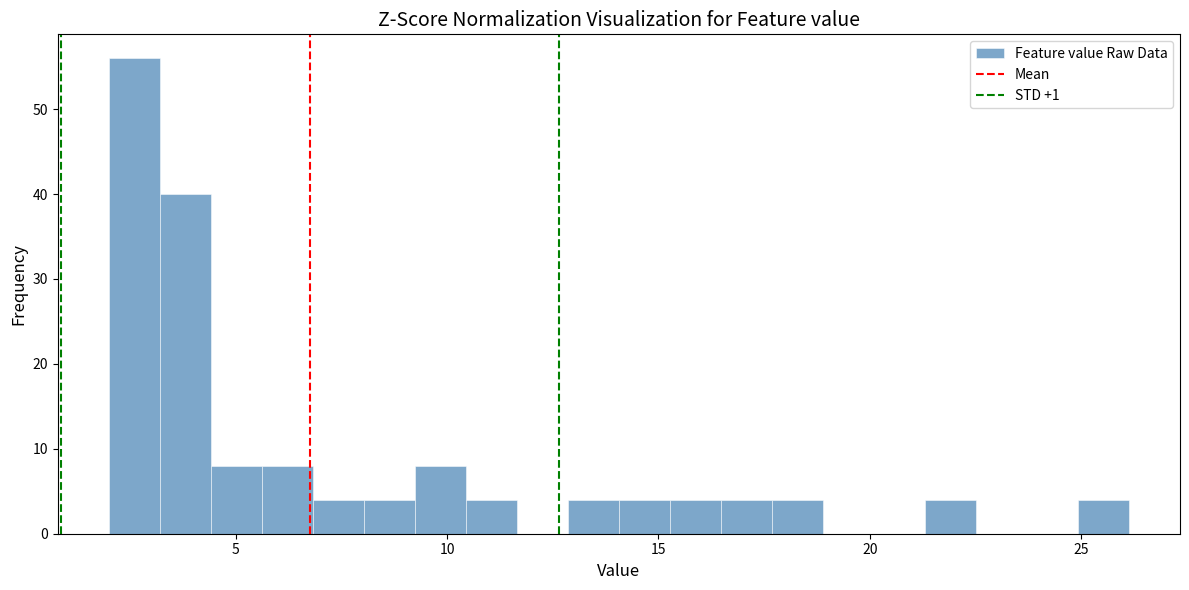

Around what value on the x-axis is the tallest bar? Give the approximate position of its centre, as read against the axis.

2.5